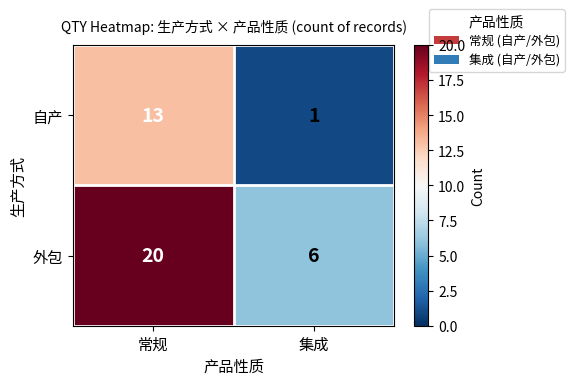

Between 常规 and 集成, which series saw the biggest shift?

外包